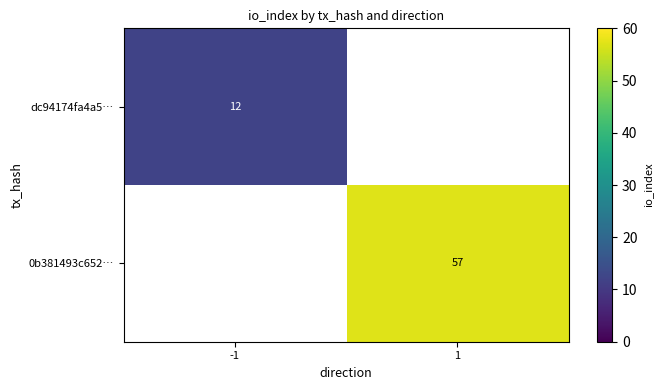

The value of dc94174fa4a5… at -1 is 12. True or false?

True